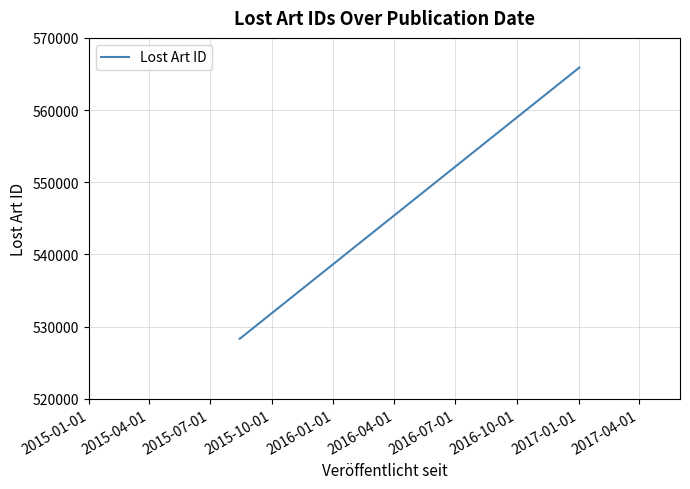

What is the difference between the maximum and second lowest values?

37596